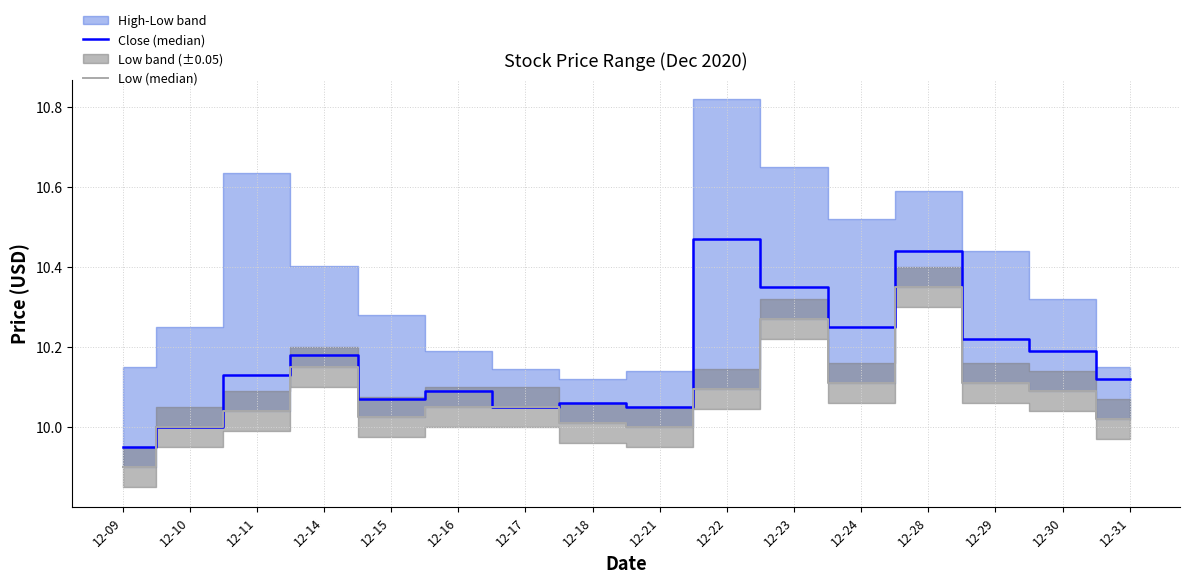

True or false: Low (median) has more than 2 points higher than both neighbors.

True